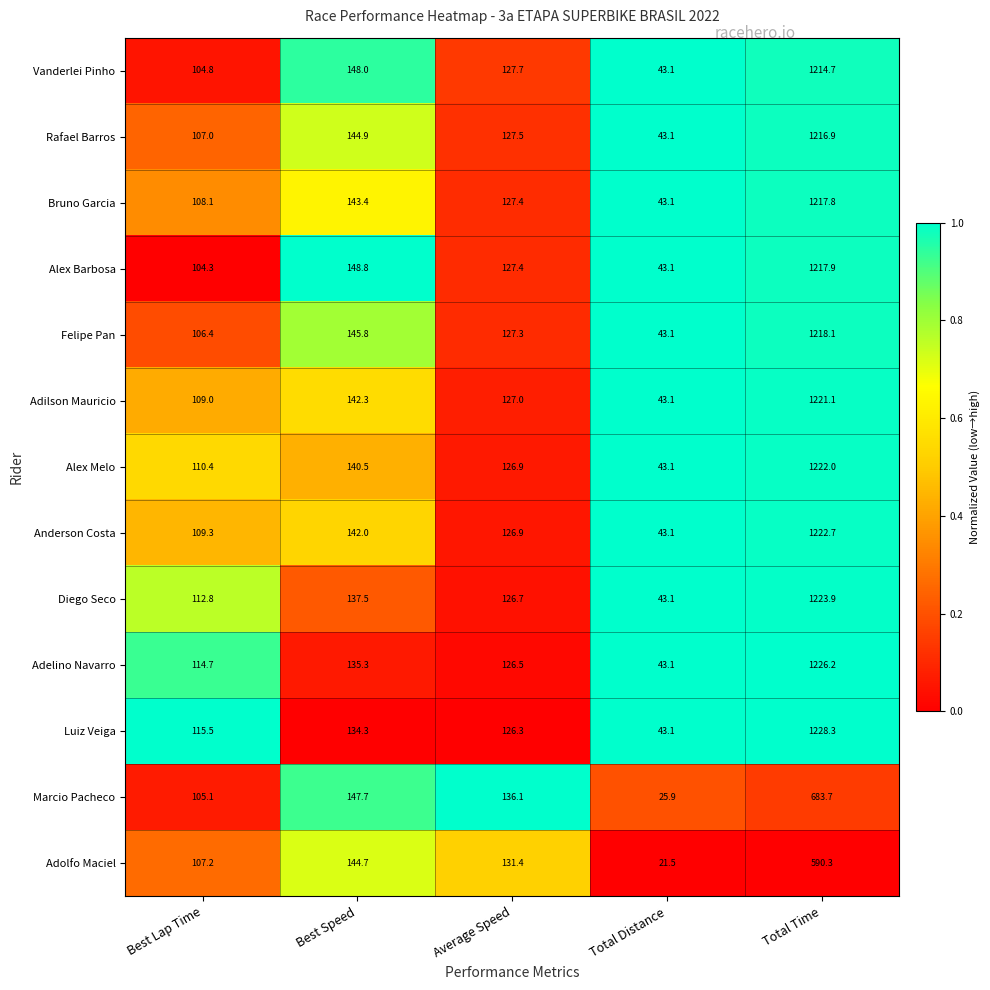

Which category has the lowest value across all series?

Total Distance